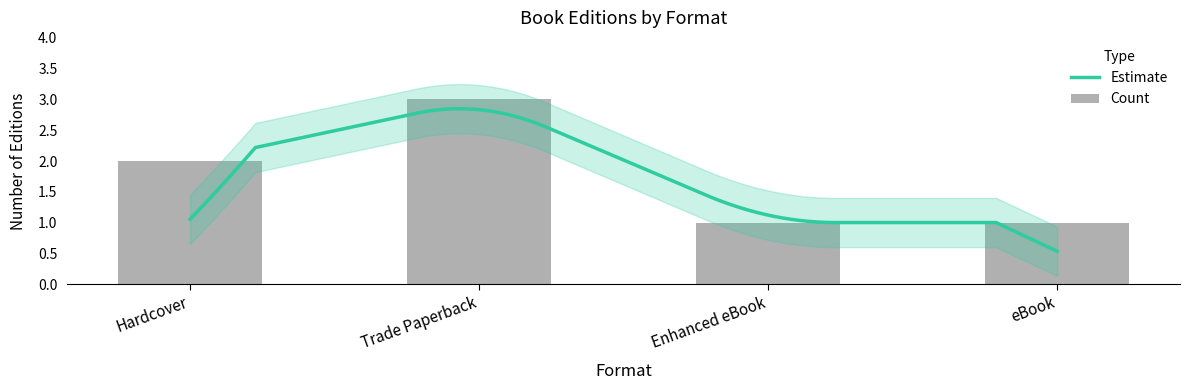

True or false: the data shows 3 at Trade Paperback.

True